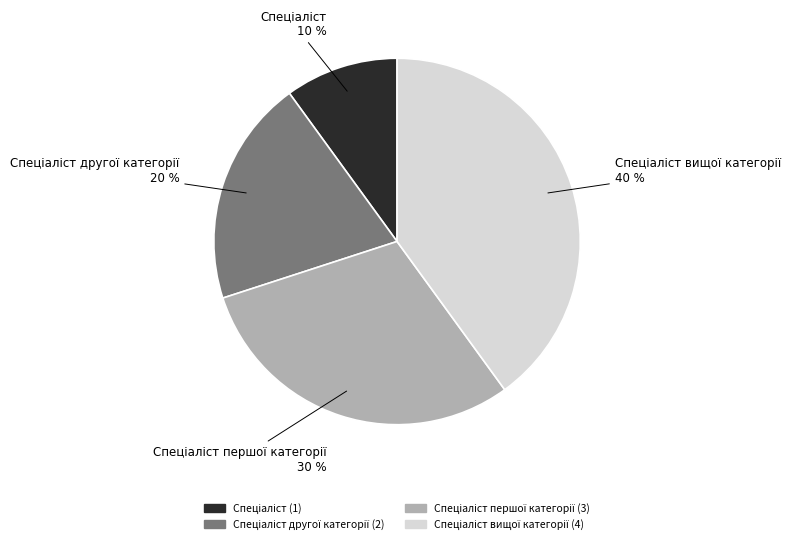

To the nearest percent, what is the average slice percentage?

25%